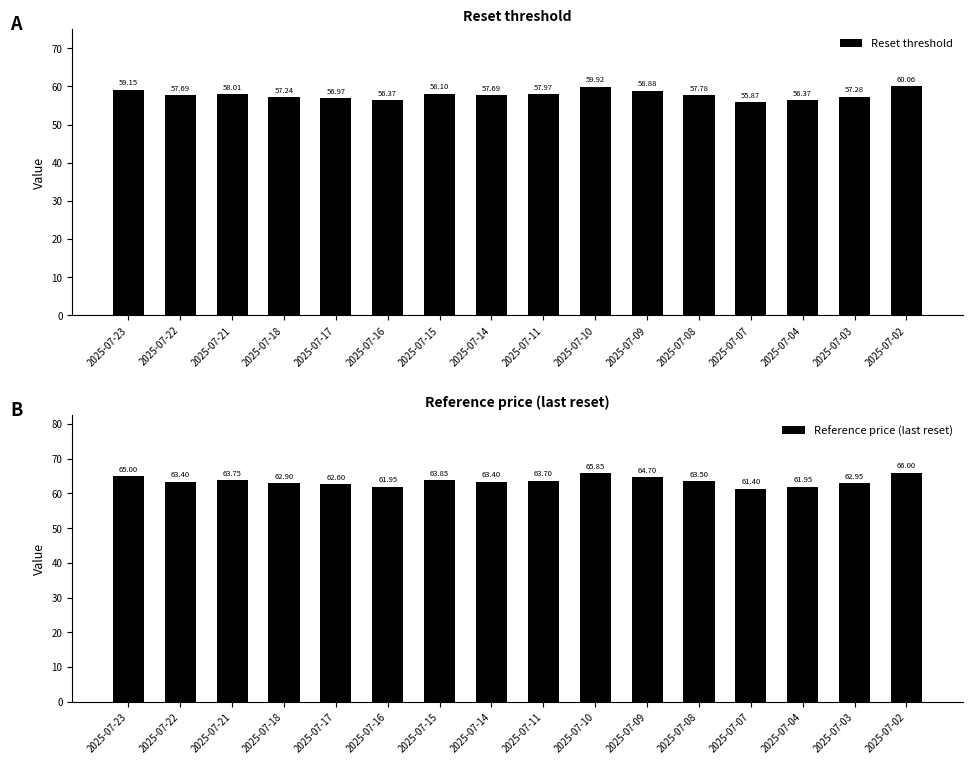

Is the value of Reset threshold at 2025-07-04 greater than the value of Reference price (last reset) at 2025-07-21?

No